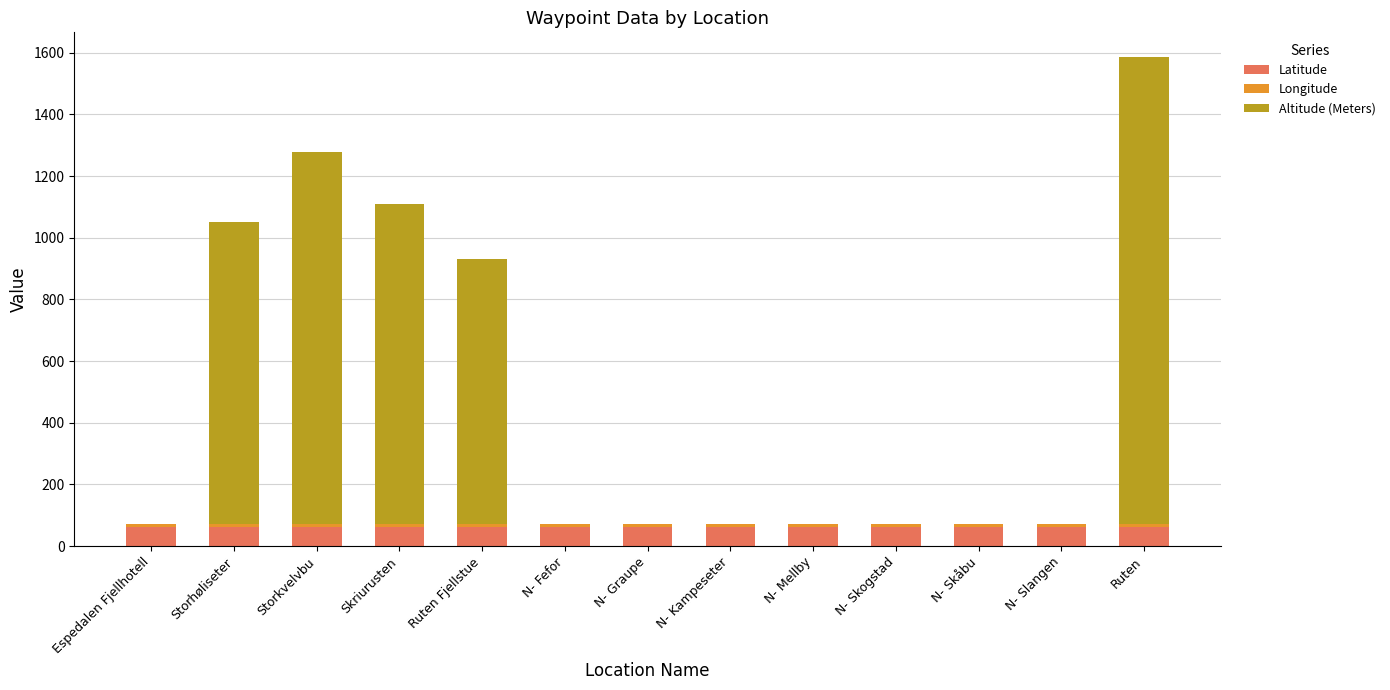

The Latitude series shows 61.5 at Ruten Fjellstue. True or false?

True